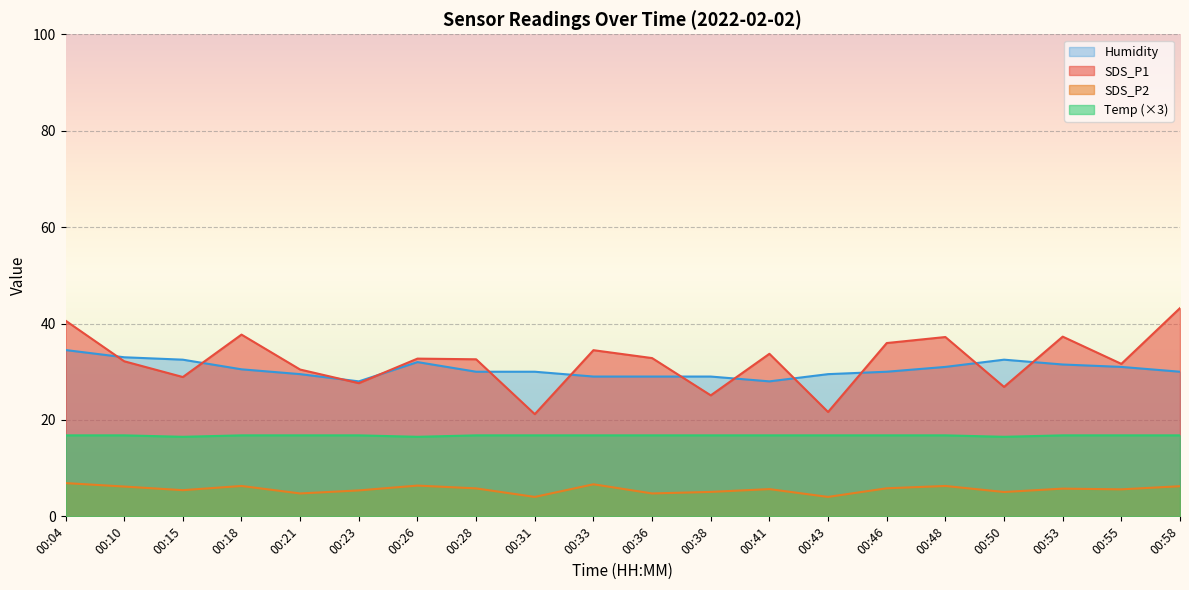

True or false: SDS_P2 has a value of 1.4 at 00:38.

False